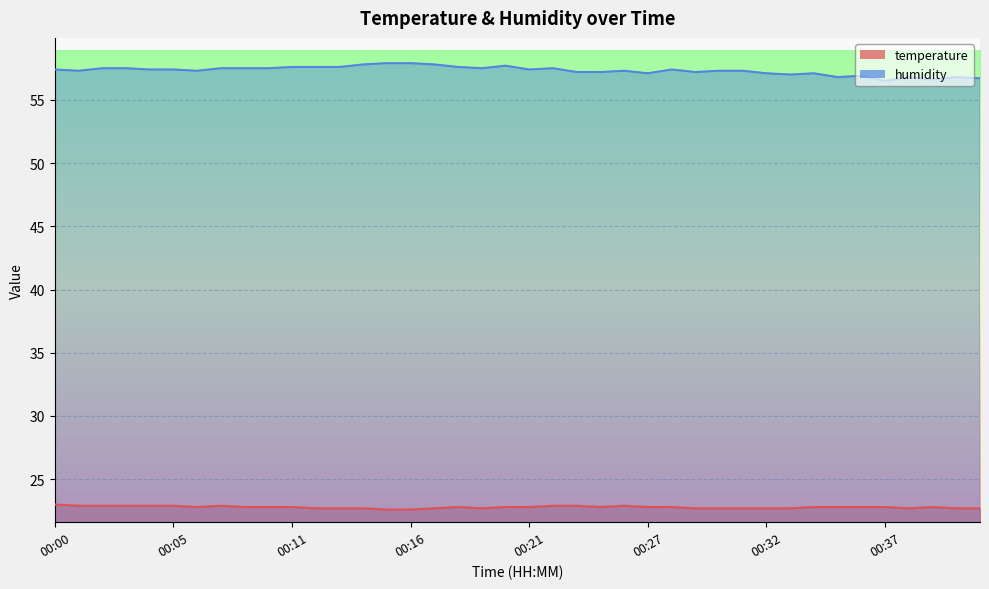

How many lines are shown in the chart?

2